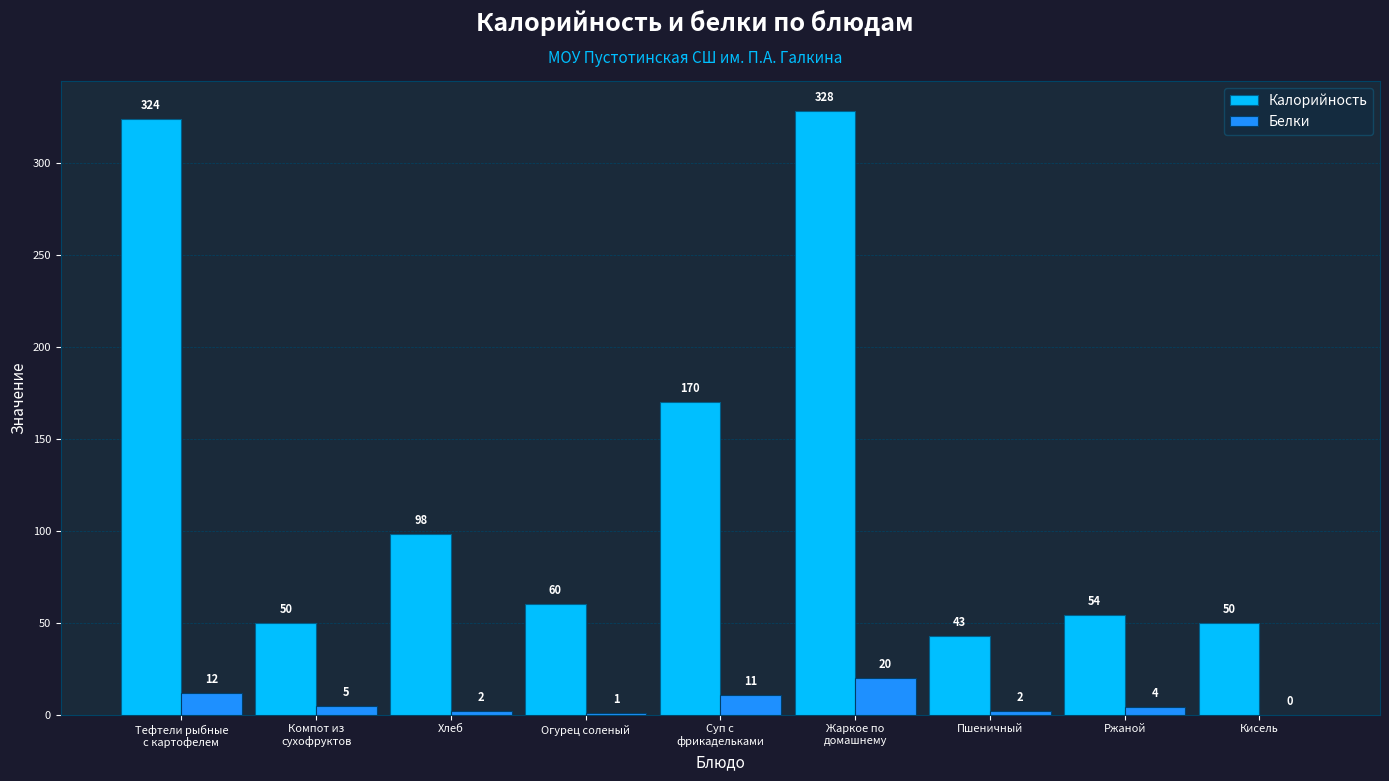

Which series changed the most between Хлеб and Суп с
фрикадельками?

Калорийность